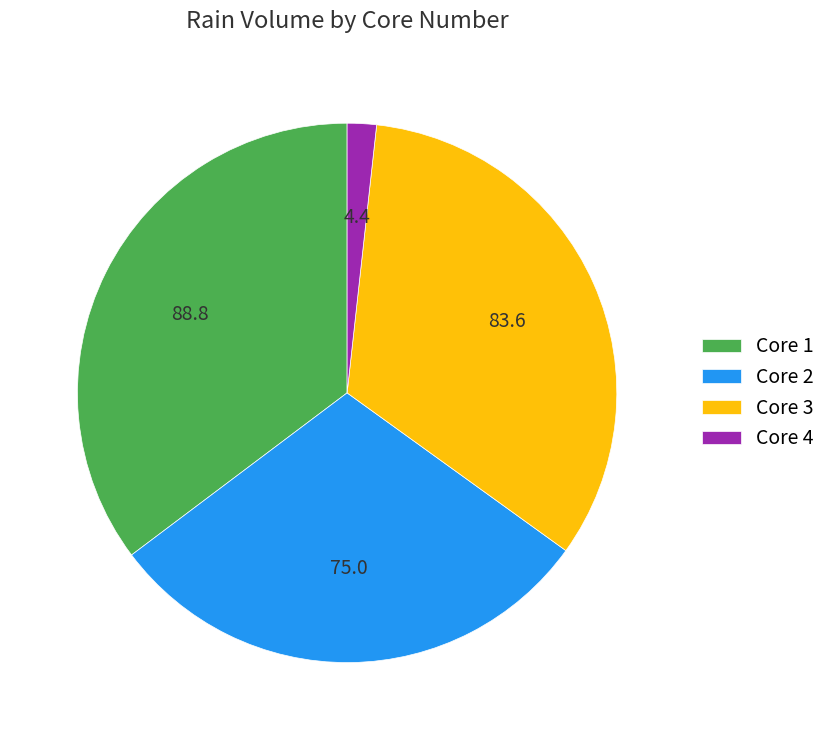

Is there any slice that represents more than half of the pie?

No